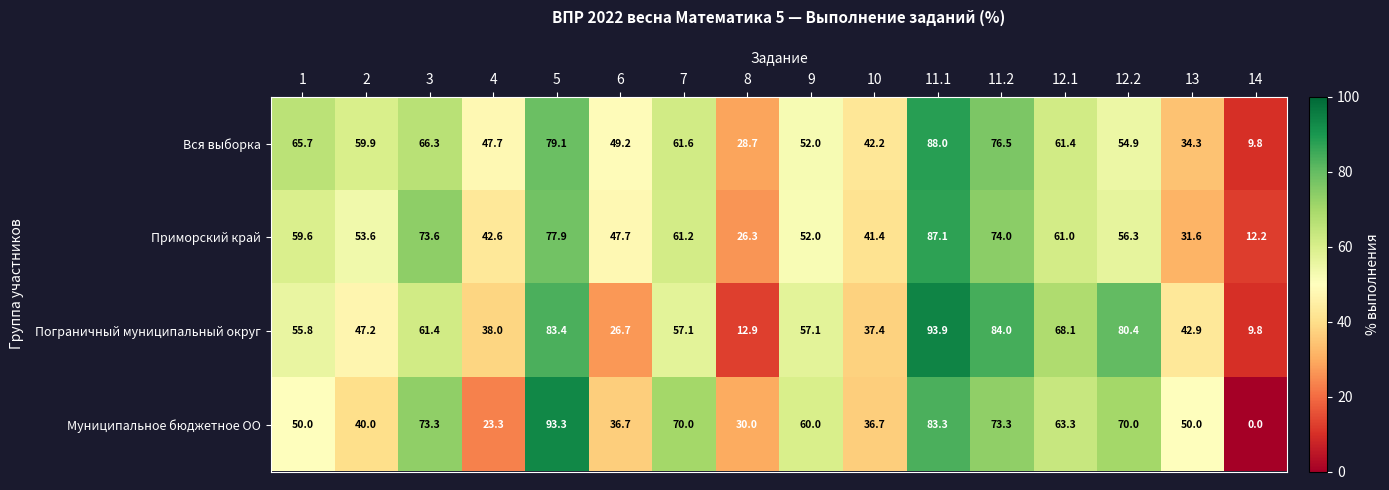

What is the spread (max minus min) of values at 1?

15.7